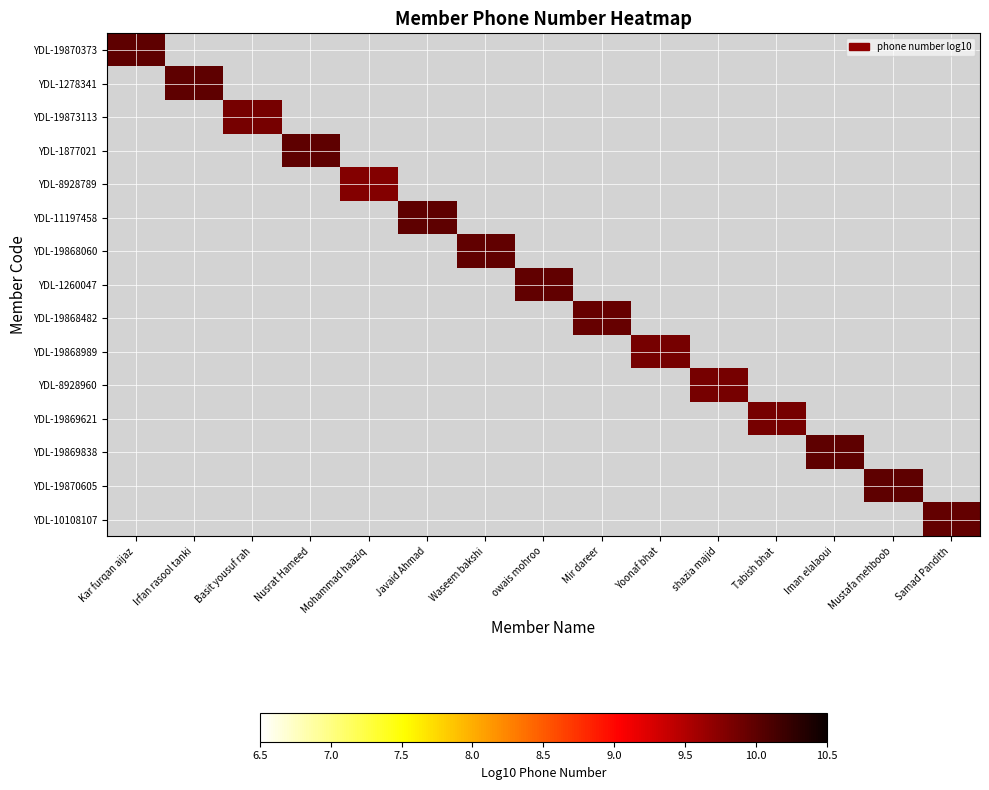

How many categories are shown in the chart?

15